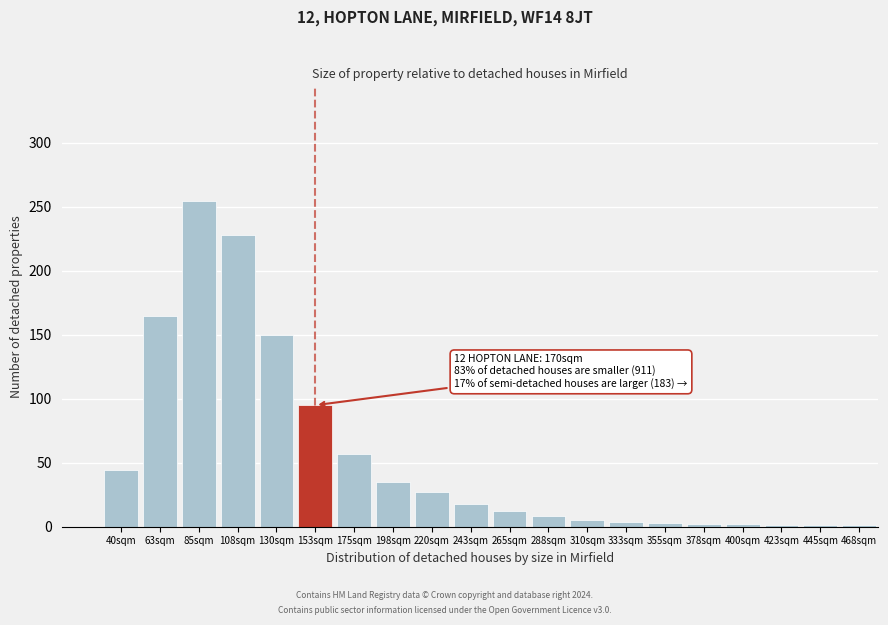

Which label corresponds to the largest value in the chart?

85sqm